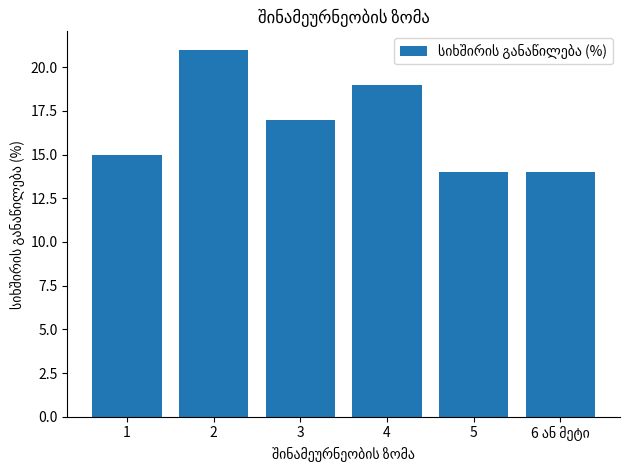

Reading right to left, transcribe all the data shown in this chart.

14	14	19	17	21	15